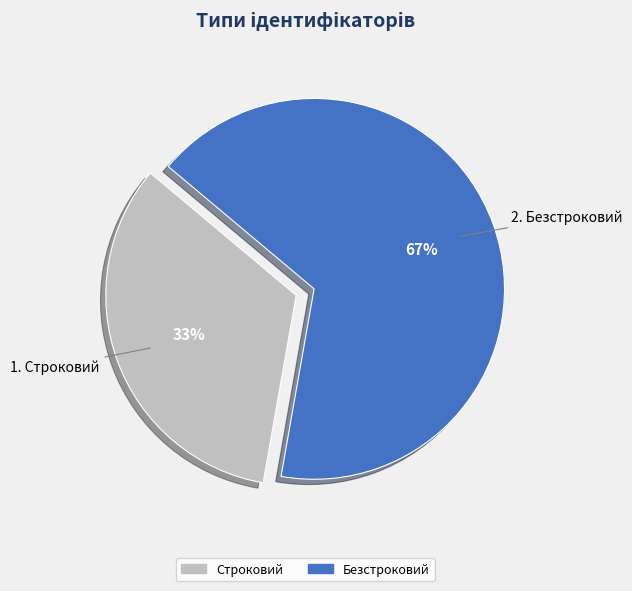

The Строковий slice represents 21% of the pie. True or false?

False